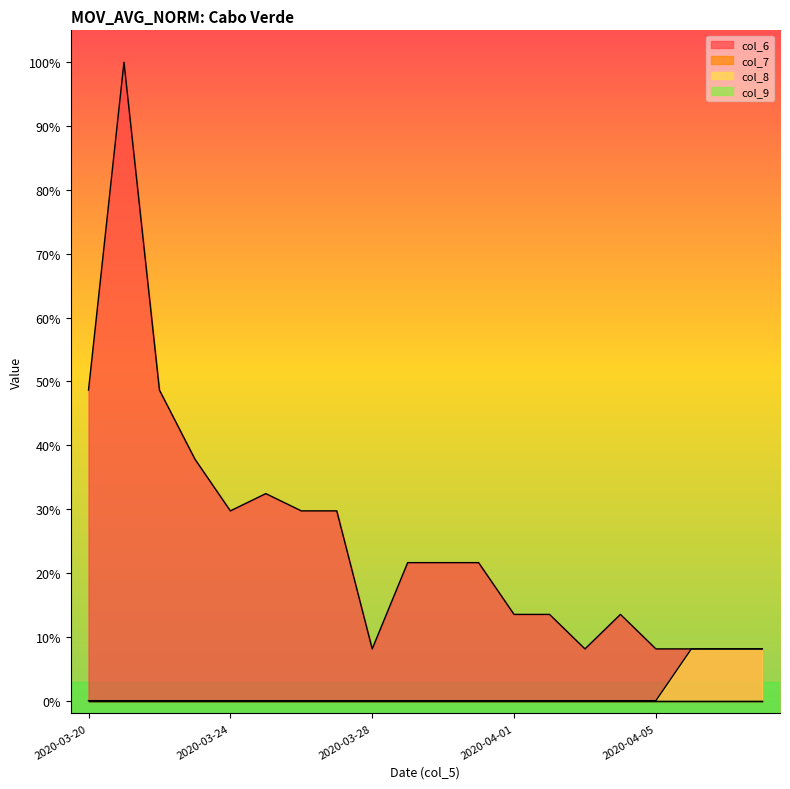

Reading right to left, extract all data points from this chart.

col_6: 2020-04-08=0.1	2020-04-07=0.1	2020-04-06=0.1	2020-04-05=0.1	2020-04-04=0.1	2020-04-03=0.1	2020-04-02=0.1	2020-04-01=0.1	2020-03-31=0.2	2020-03-30=0.2	2020-03-29=0.2	2020-03-28=0.1	2020-03-27=0.3	2020-03-26=0.3	2020-03-25=0.3	2020-03-24=0.3	2020-03-23=0.4	2020-03-22=0.5	2020-03-21=1.0	2020-03-20=0.5
col_8: 2020-04-08=0.1	2020-04-07=0.1	2020-04-06=0.1	2020-04-05=0.0	2020-04-04=0.0	2020-04-03=0.0	2020-04-02=0.0	2020-04-01=0.0	2020-03-31=0.0	2020-03-30=0.0	2020-03-29=0.0	2020-03-28=0.0	2020-03-27=0.0	2020-03-26=0.0	2020-03-25=0.0	2020-03-24=0.0	2020-03-23=0.0	2020-03-22=0.0	2020-03-21=0.0	2020-03-20=0.0